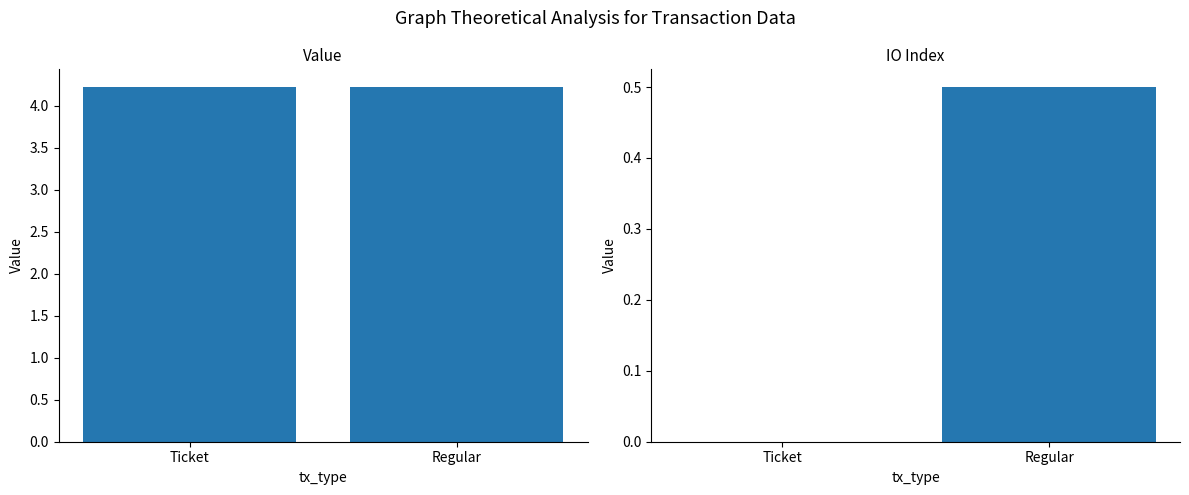

List the labels in order of io_index value, smallest first.

Ticket, Regular